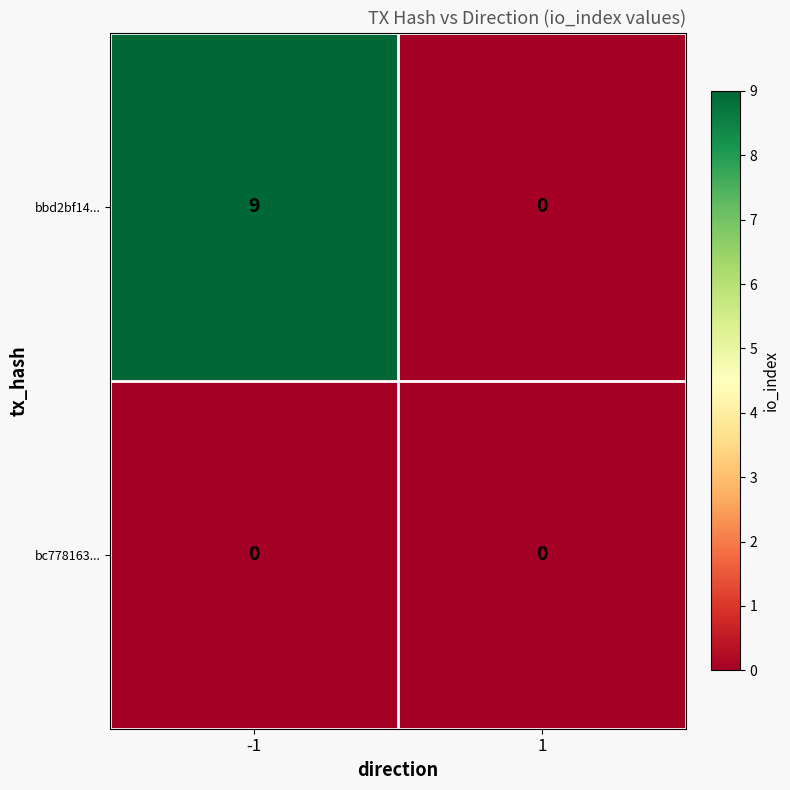

At -1, list the series in order from largest to smallest.

bbd2bf14..., bc778163...